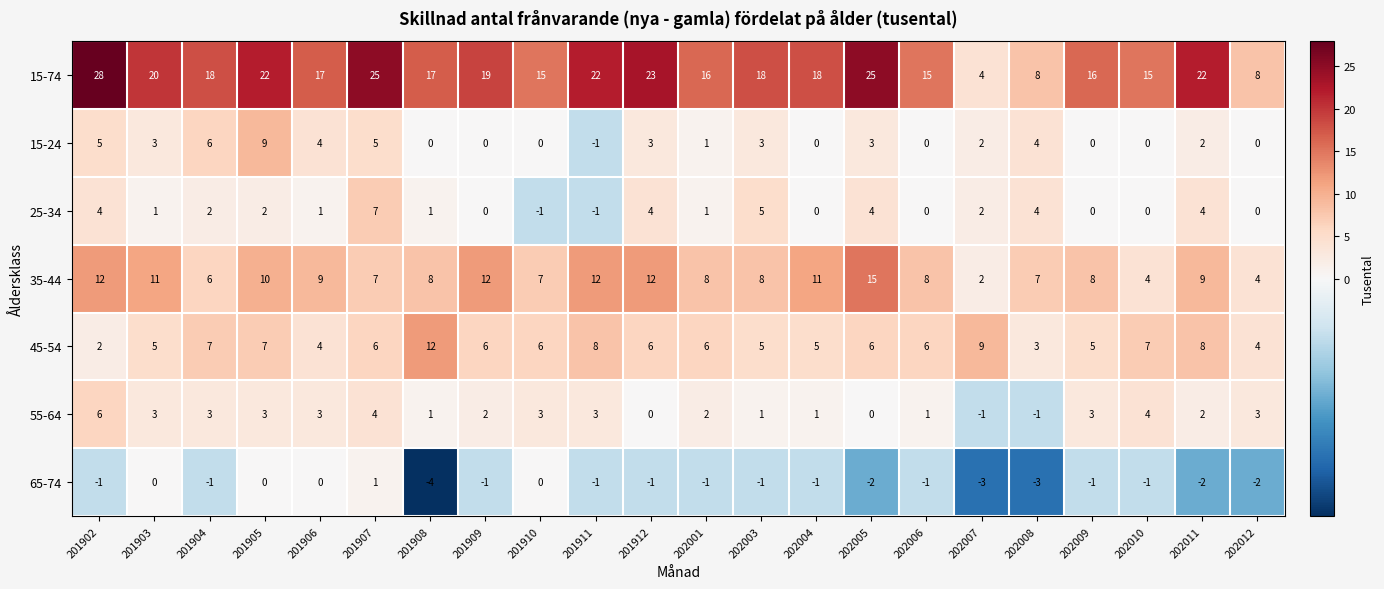

At 201902, list the series in order from smallest to largest.

65-74, 45-54, 25-34, 15-24, 55-64, 35-44, 15-74